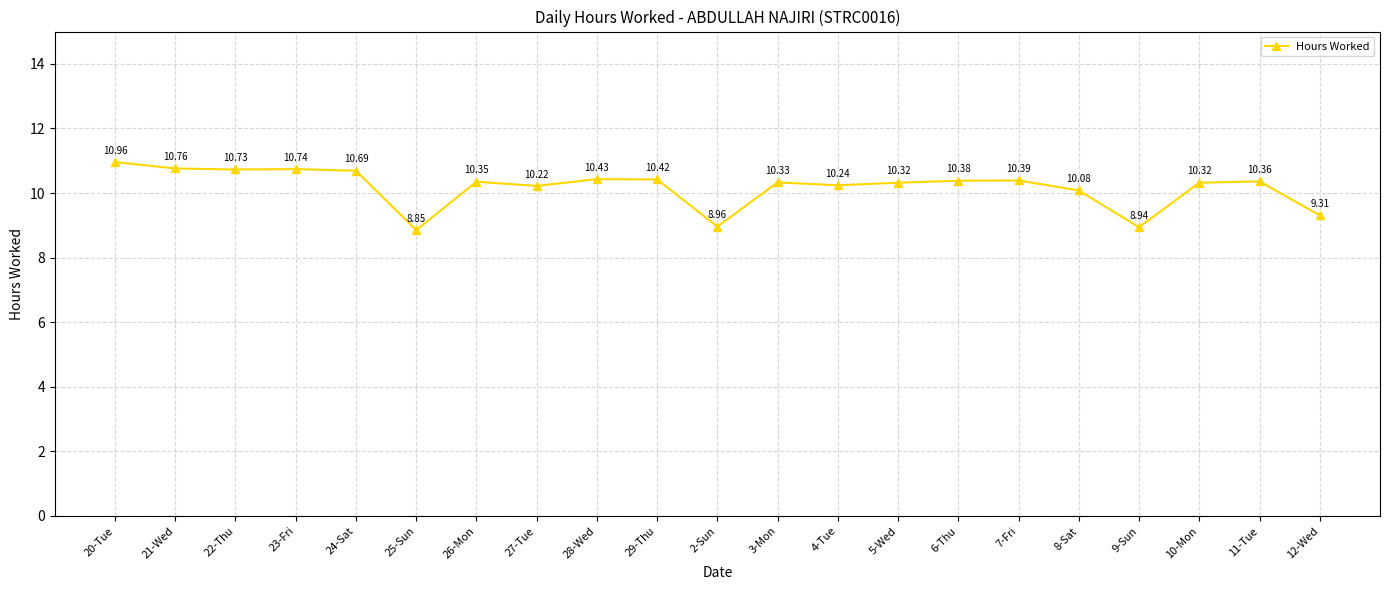

Which has a higher value, 5-Wed or 24-Sat?

24-Sat